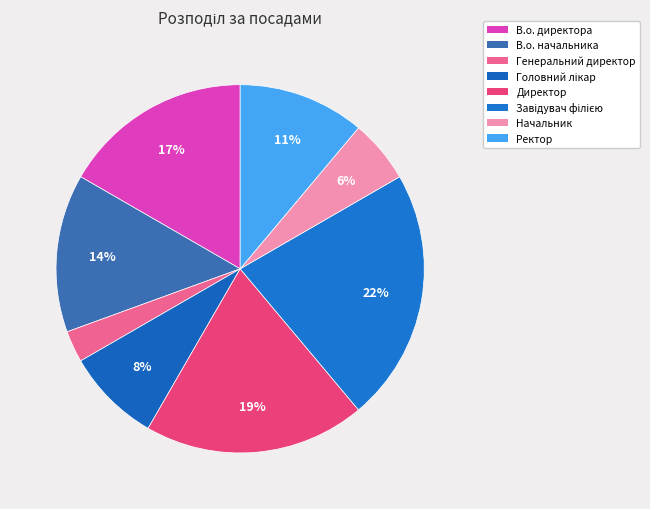

Count the number of slices in the pie.

8